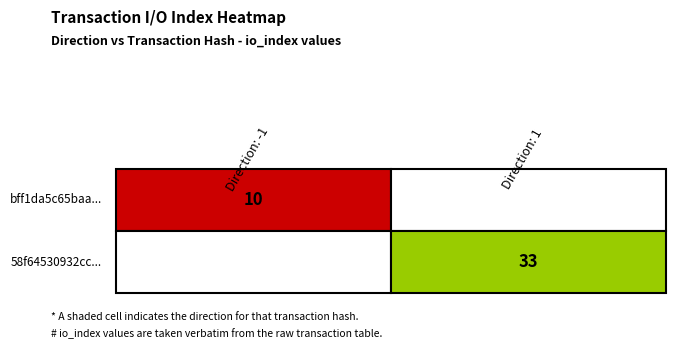

Between direction and io_index, which series saw the biggest shift?

58f64530932cc7b6262986e0eda68eff02e1420